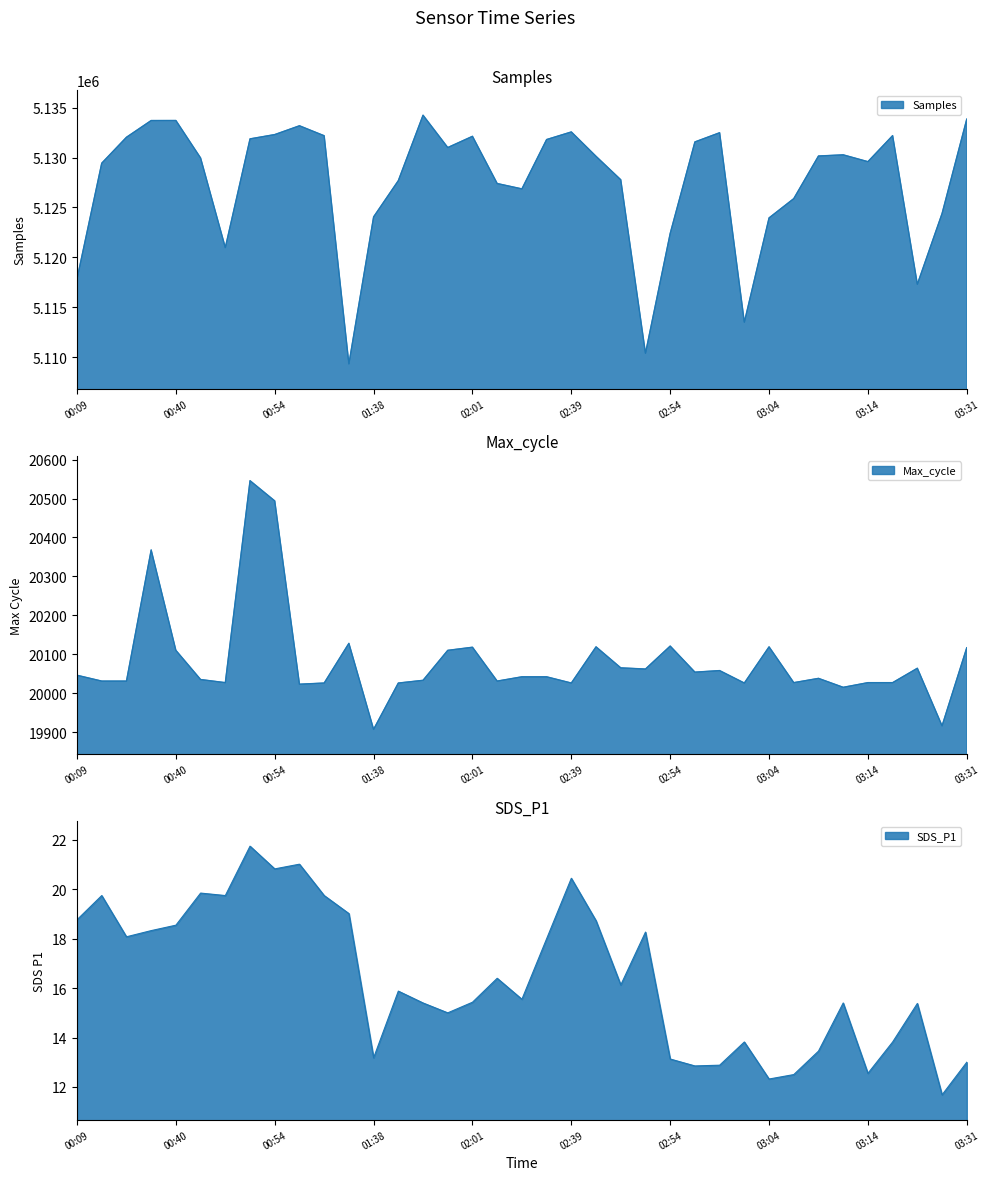

Reading left to right, extract all data points from this chart.

Samples: 00:09=5117837.0	00:33=5129434.0	00:36=5132032.0	00:38=5133709.0	00:40=5133713.0	00:43=5129955.0	00:46=5120973.0	00:49=5131871.0	00:54=5132302.0	00:57=5133184.0	00:59=5132185.0	01:02=5109321.0	01:38=5124052.0	01:50=5127684.0	01:55=5134243.0	01:58=5131001.0	02:01=5132128.0	02:04=5127396.0	02:12=5126858.0	02:36=5131804.0	02:39=5132566.0	02:41=5130121.0	02:49=5127774.0	02:51=5110387.0	02:54=5122393.0	02:56=5131565.0	02:59=5132487.0	03:01=5113501.0	03:04=5123949.0	03:06=5125883.0	03:09=5130154.0	03:11=5130271.0	03:14=5129586.0	03:17=5132197.0	03:20=5117299.0	03:28=5124389.0	03:31=5133857.0
Max_cycle: 00:09=20046.0	00:33=20031.0	00:36=20031.0	00:38=20368.0	00:40=20110.0	00:43=20035.0	00:46=20027.0	00:49=20546.0	00:54=20494.0	00:57=20023.0	00:59=20026.0	01:02=20128.0	01:38=19907.0	01:50=20026.0	01:55=20033.0	01:58=20110.0	02:01=20118.0	02:04=20031.0	02:12=20042.0	02:36=20042.0	02:39=20026.0	02:41=20119.0	02:49=20065.0	02:51=20062.0	02:54=20121.0	02:56=20054.0	02:59=20058.0	03:01=20026.0	03:04=20119.0	03:06=20027.0	03:09=20038.0	03:11=20015.0	03:14=20027.0	03:17=20027.0	03:20=20064.0	03:28=19916.0	03:31=20117.0
SDS_P1: 00:09=18.8	00:33=19.8	00:36=18.1	00:38=18.3	00:40=18.6	00:43=19.9	00:46=19.8	00:49=21.8	00:54=20.8	00:57=21.0	00:59=19.8	01:02=19.0	01:38=13.2	01:50=15.9	01:55=15.4	01:58=15.0	02:01=15.4	02:04=16.4	02:12=15.6	02:36=18.0	02:39=20.4	02:41=18.7	02:49=16.1	02:51=18.3	02:54=13.1	02:56=12.8	02:59=12.9	03:01=13.8	03:04=12.3	03:06=12.5	03:09=13.4	03:11=15.4	03:14=12.6	03:17=13.8	03:20=15.4	03:28=11.7	03:31=13.0